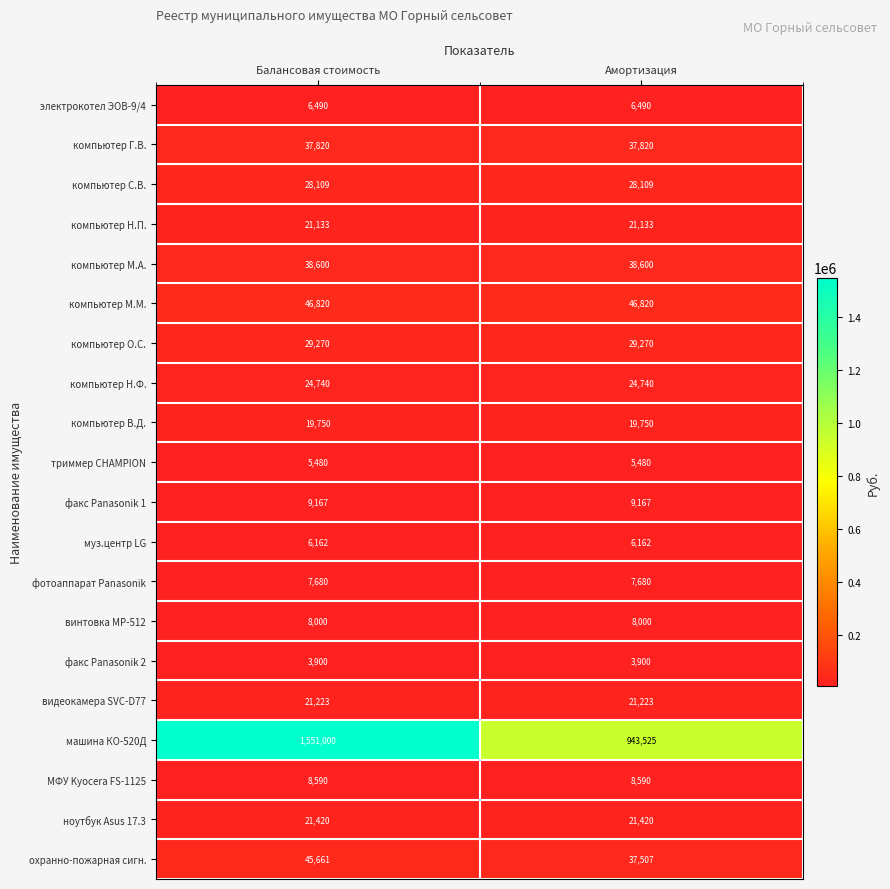

What is the sum of all ноутбук Asus 17.3 values?

42840